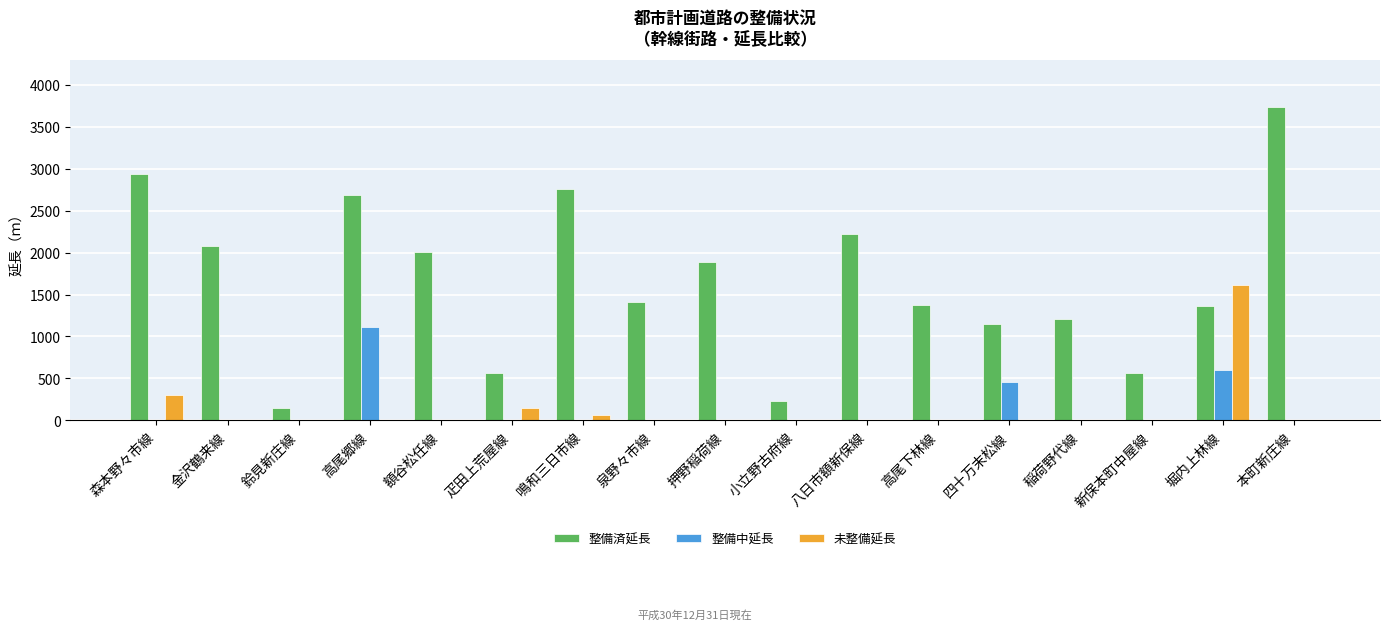

At which category does the chart reach its peak across all series?

本町新庄線